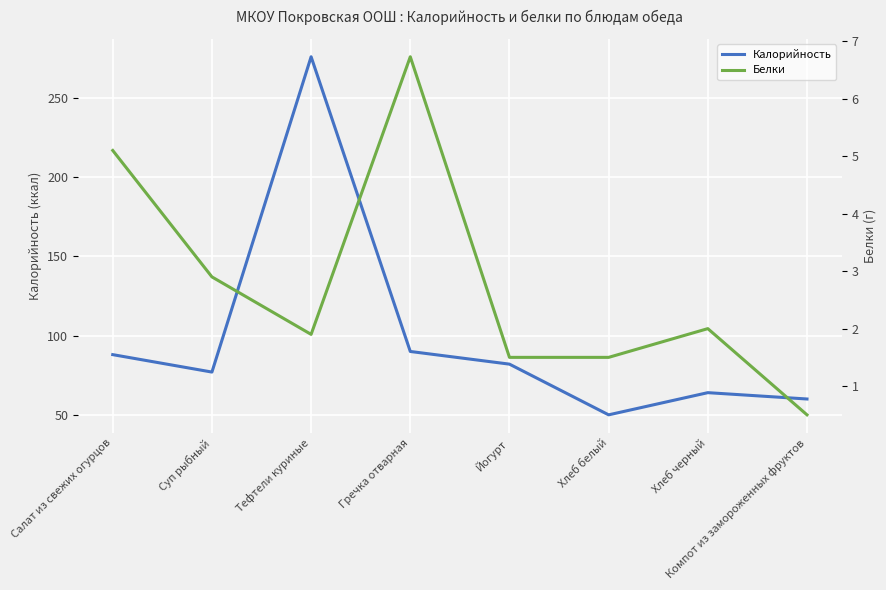

What is the label of the 8th point from the right?

Салат из свежих огурцов